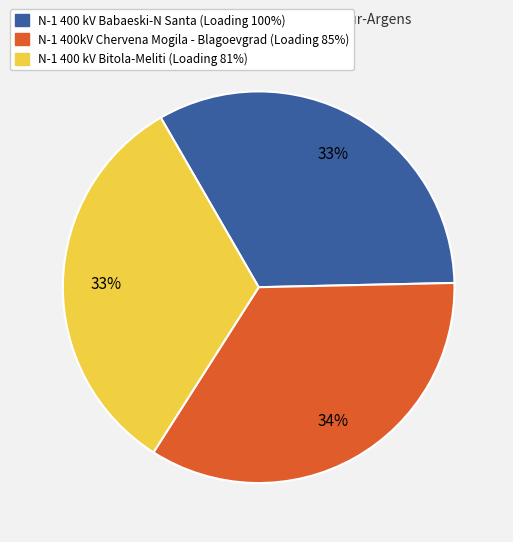

Which category has the biggest portion of the pie?

N-1 400kV Chervena Mogila - Blagoevgrad (Loading 85%)